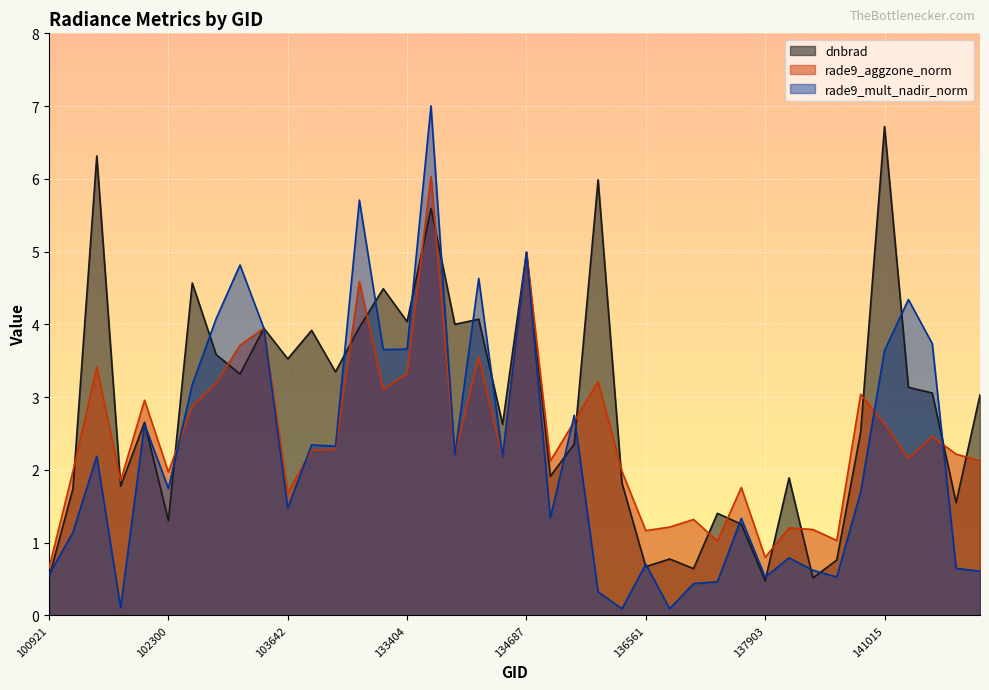

What is the highest value of the rade9_aggzone_norm series?

6.0